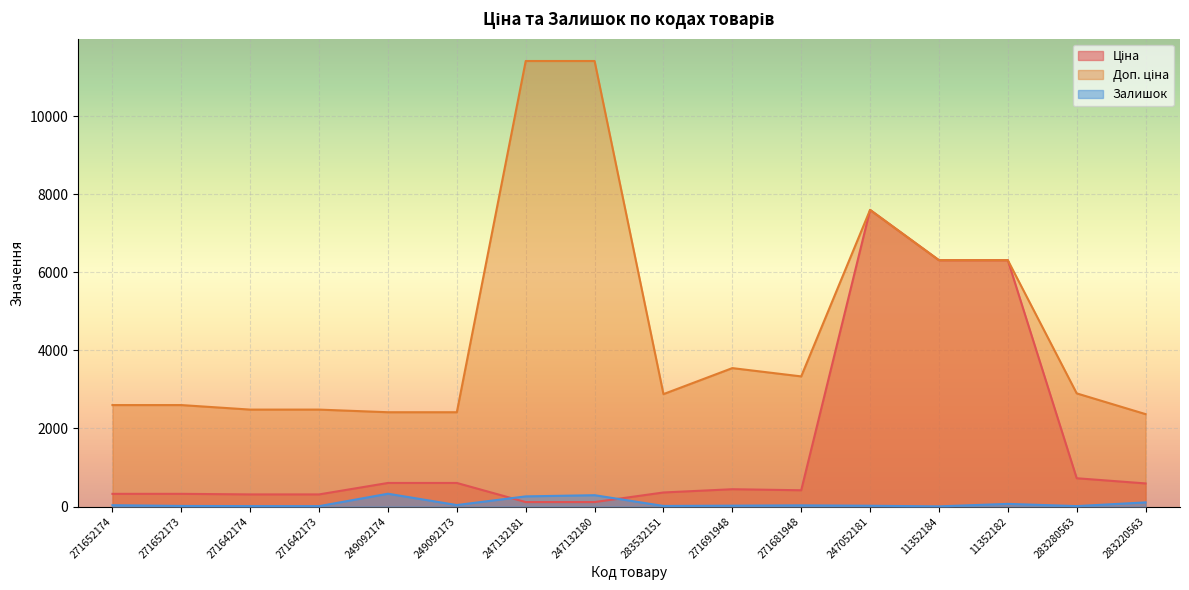

What are all the series names shown in the legend?

Ціна, Доп. ціна, Залишок